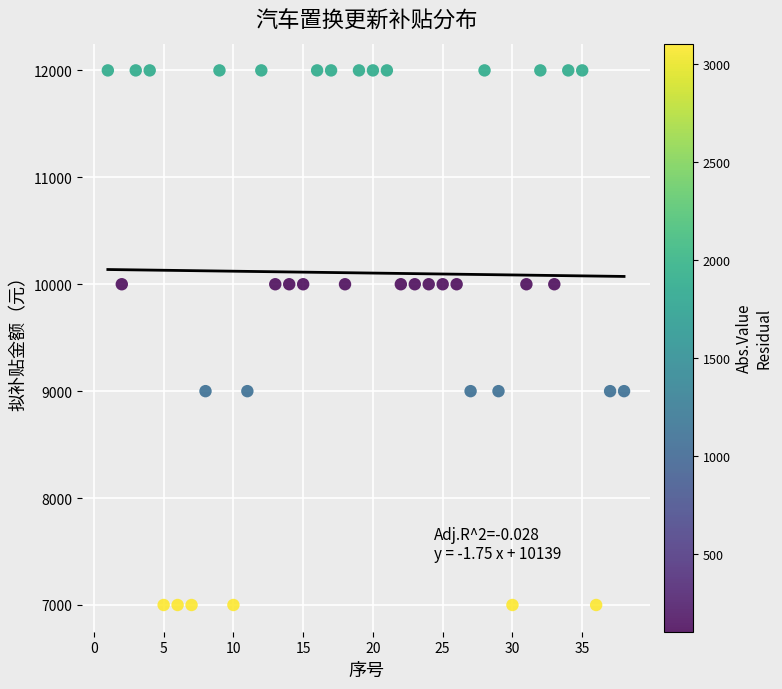

What is the range of X values (max minus min)?

37